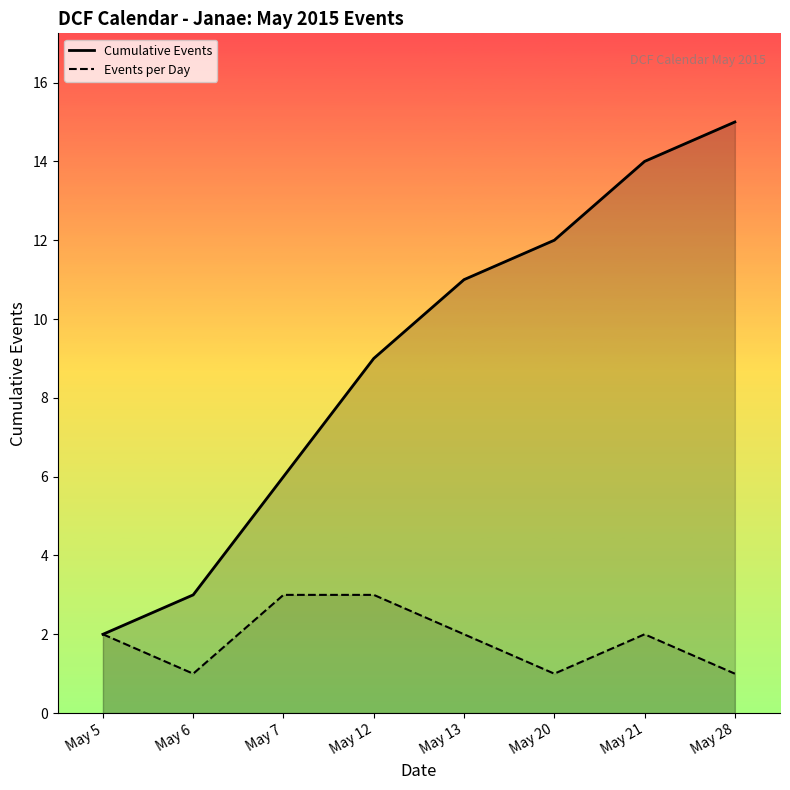

Count the number of data series in this chart.

2